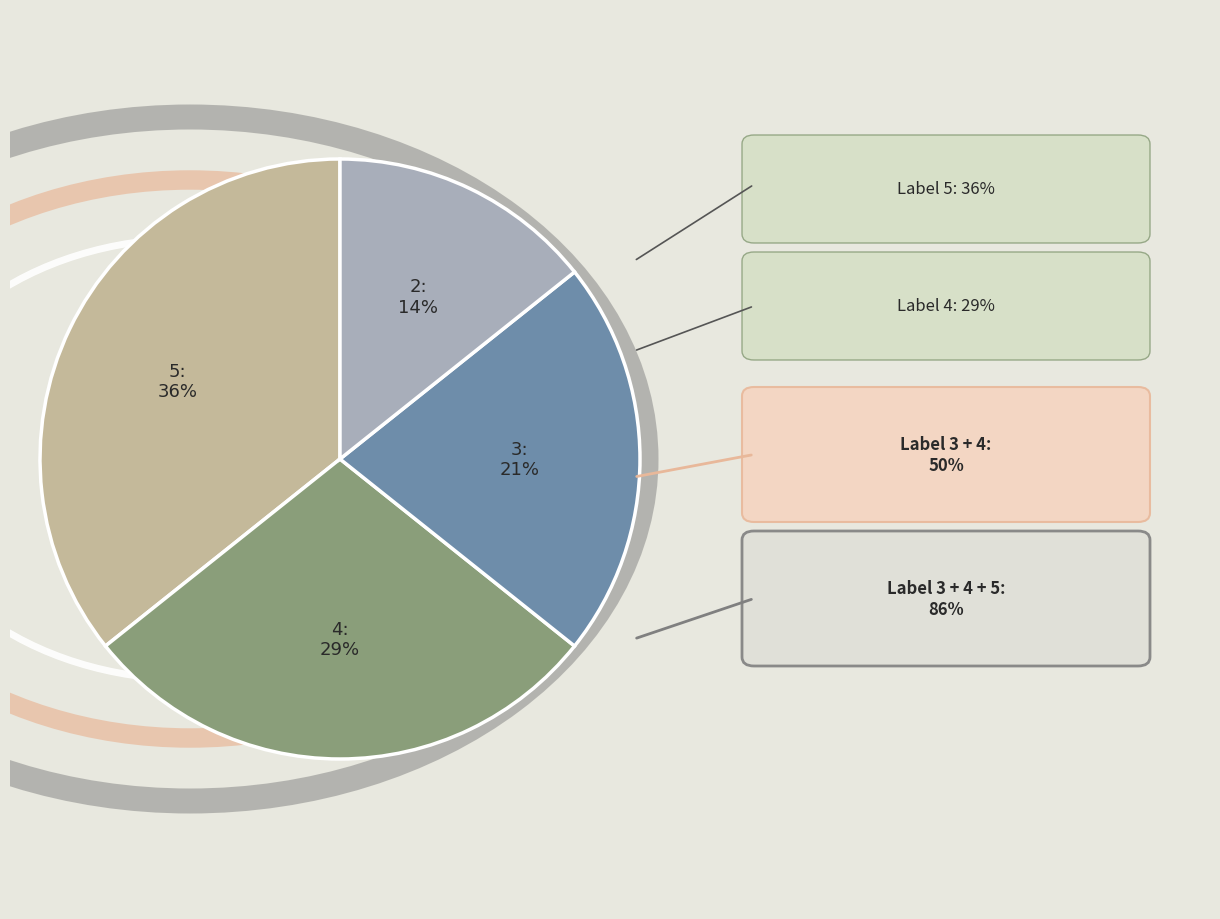

To the nearest percent, what is the average slice percentage?

25%